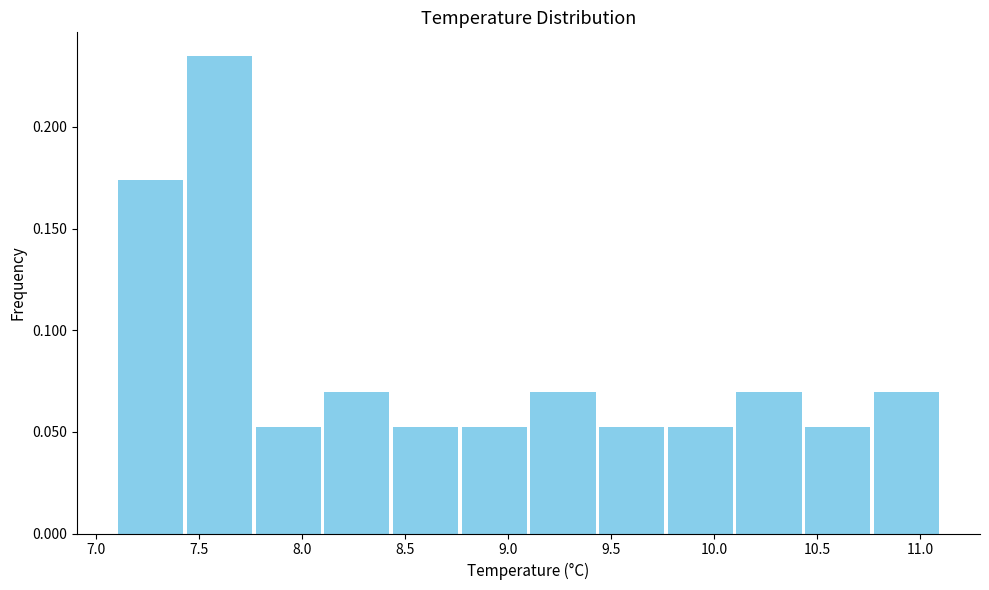

What is the height of the bar covering 10.10 to 10.45 on the x-axis? Neither the bar edges nor the heights are printed on the chart, so give them approximately, as read against the axes.

0.070